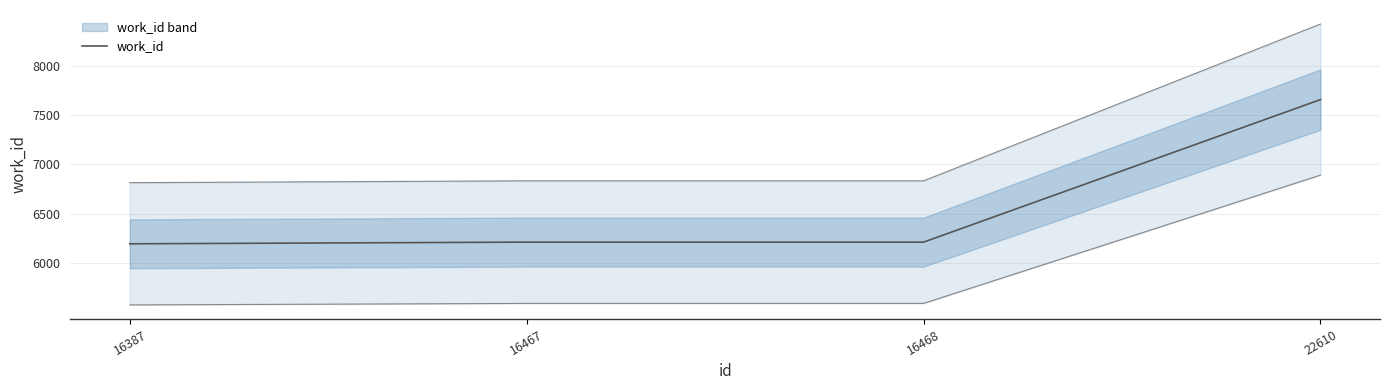

How many data points are less than 6213?

1